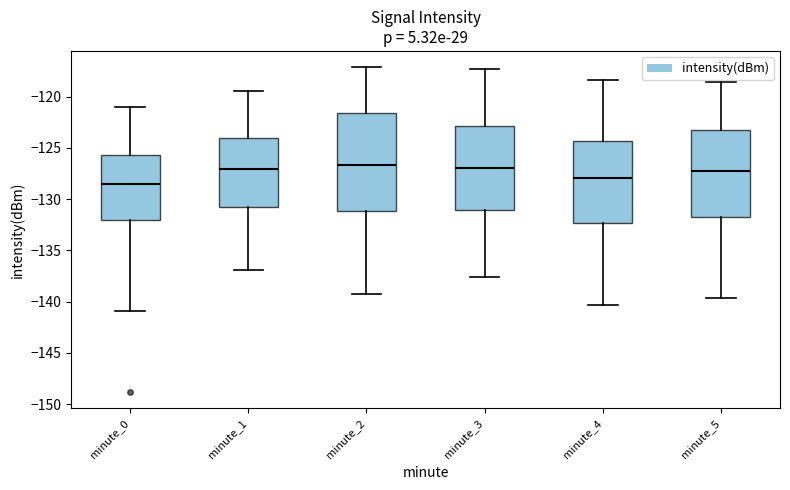

Reading left to right, transcribe this box plot: for each box, give where its median line is, the range the box spans, and where its two whiskers end, as read against the y-axis. The values are not printed on the chart, so give them approximately, as read against the axis.

minute_0: median -128.5, box -132.0 to -125.5, whiskers -141.0 to -121.0
minute_1: median -127.0, box -131.0 to -124.0, whiskers -137.0 to -119.5
minute_2: median -126.5, box -131.0 to -121.5, whiskers -139.0 to -117.0
minute_3: median -127.0, box -131.0 to -123.0, whiskers -137.5 to -117.5
minute_4: median -128.0, box -132.5 to -124.5, whiskers -140.5 to -118.5
minute_5: median -127.5, box -131.5 to -123.0, whiskers -139.5 to -118.5